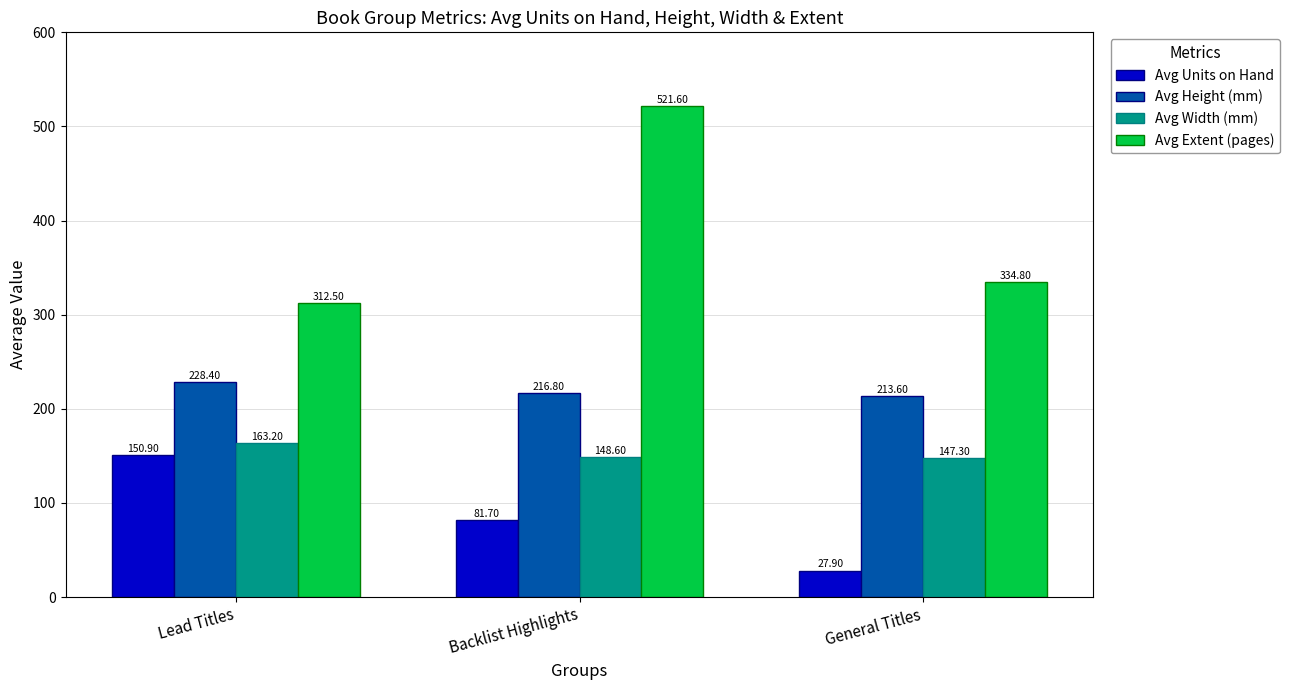

Is it true that Avg Units on Hand equals 27.9 at General Titles?

True